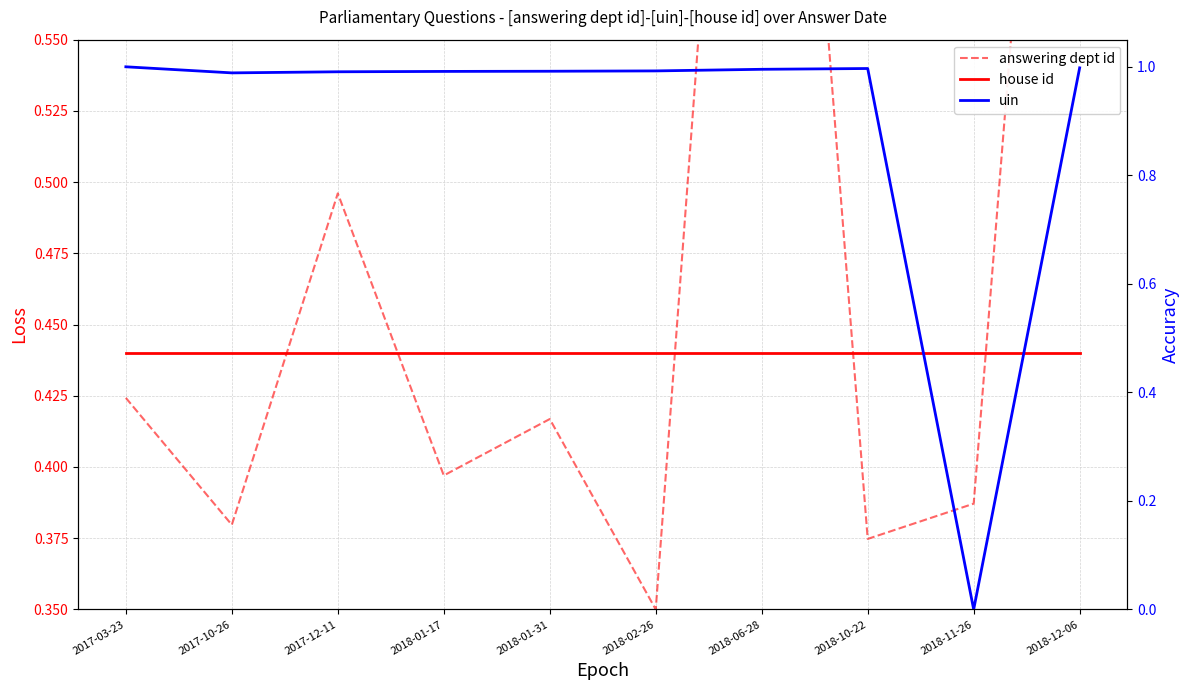

List the series in order of their peak value, highest first.

uin, answering dept id, house id